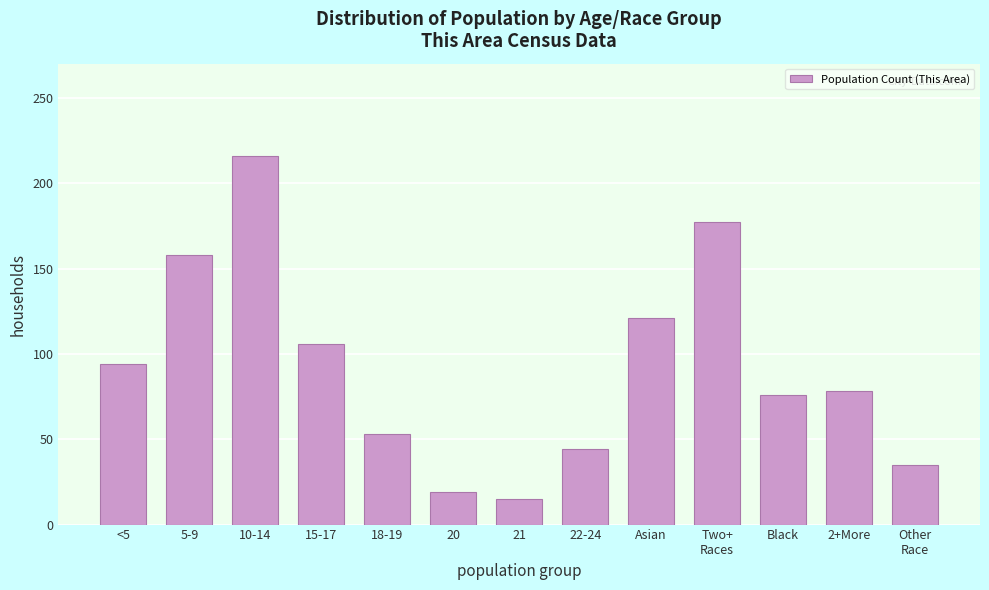

Reading left to right, extract all data points from this chart.

94	158	216	106	53	19	15	44	121	177	76	78	35